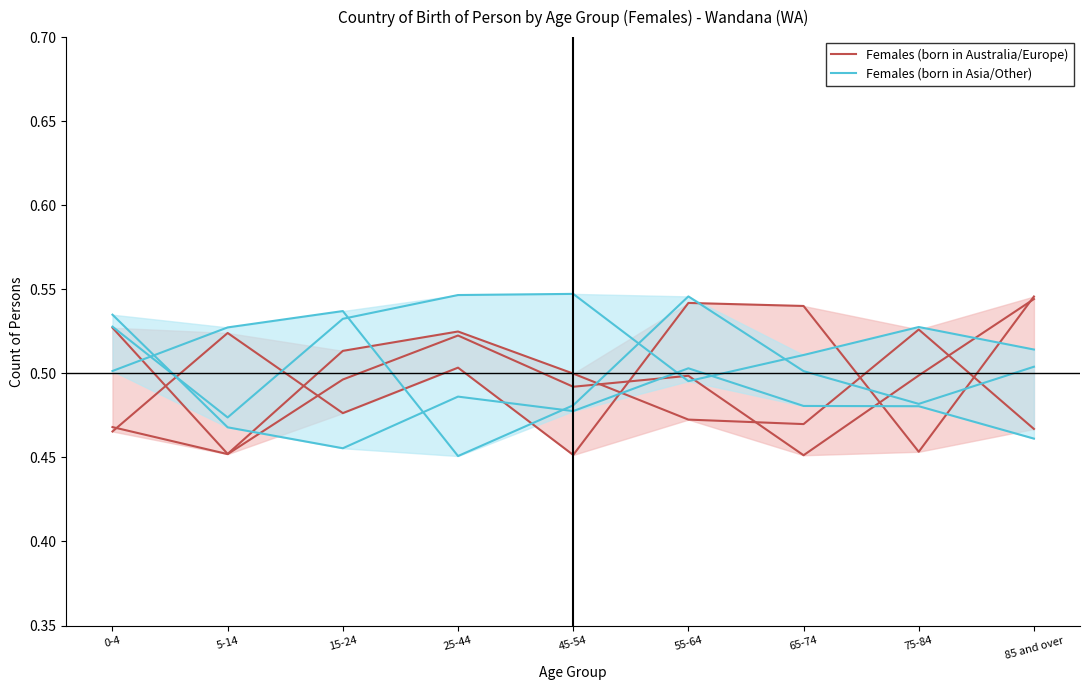

Which series has the widest spread of values?

Females (born in Australia/Europe)